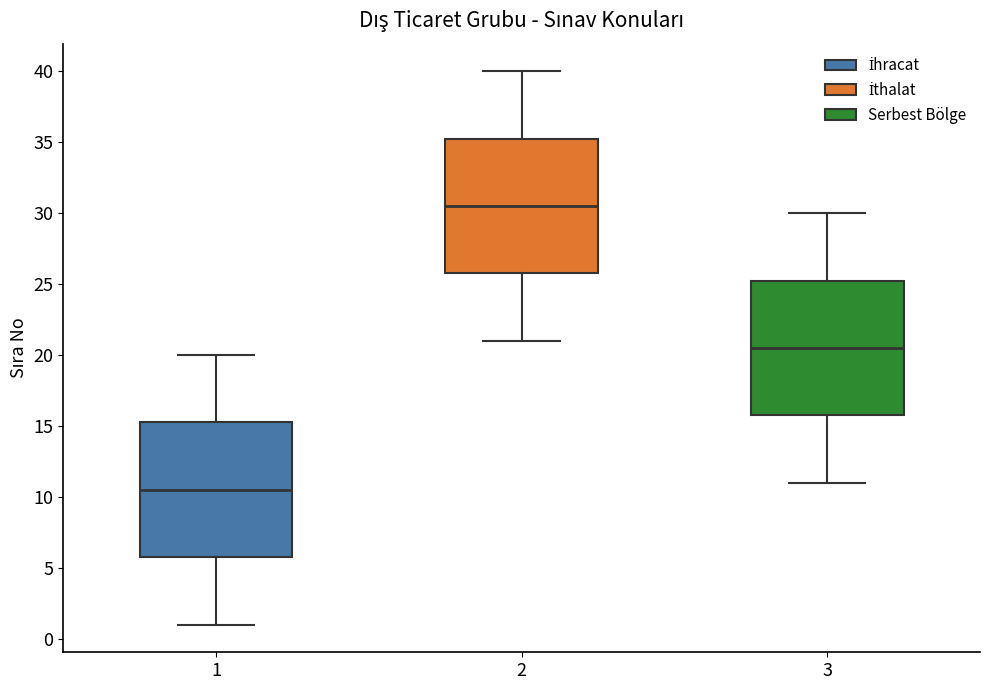

Which box's median line is the lowest?

1